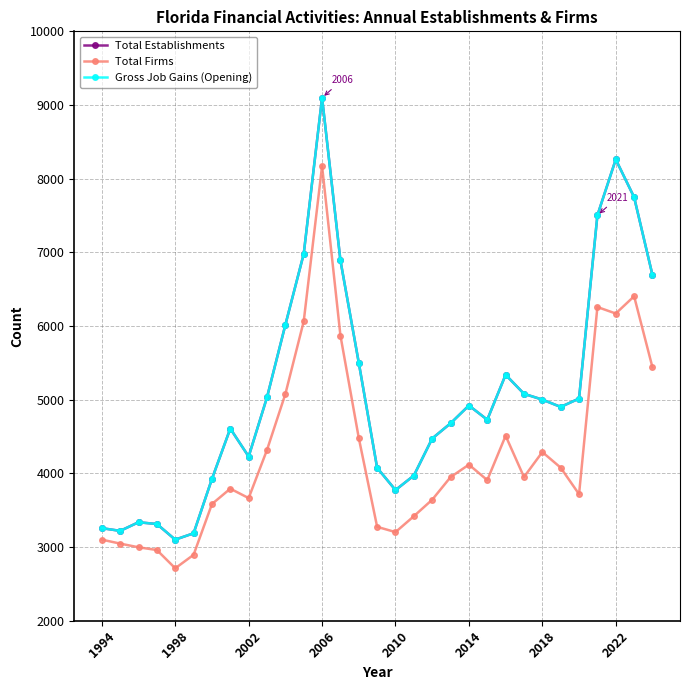

What is the difference between the second highest and second lowest values in the Total Establishments series?

5076